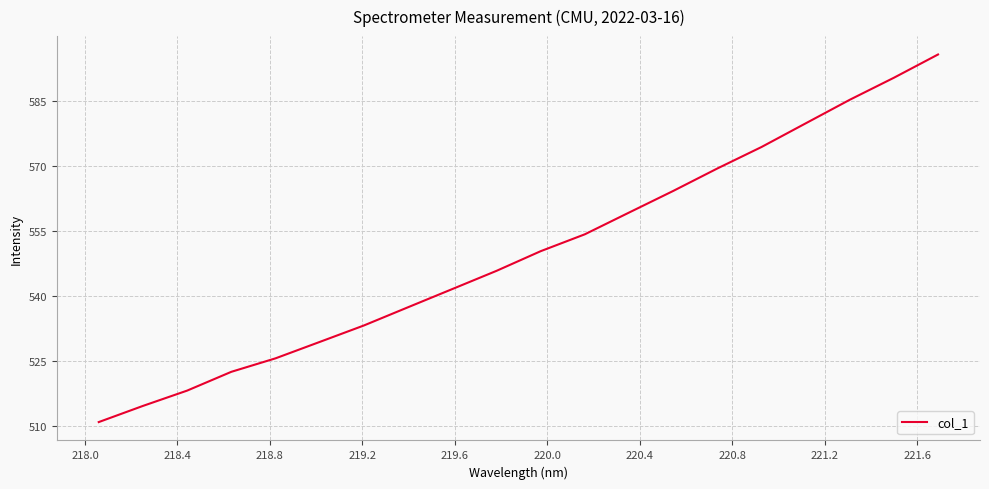

What is the maximum value shown in the chart?

595.7